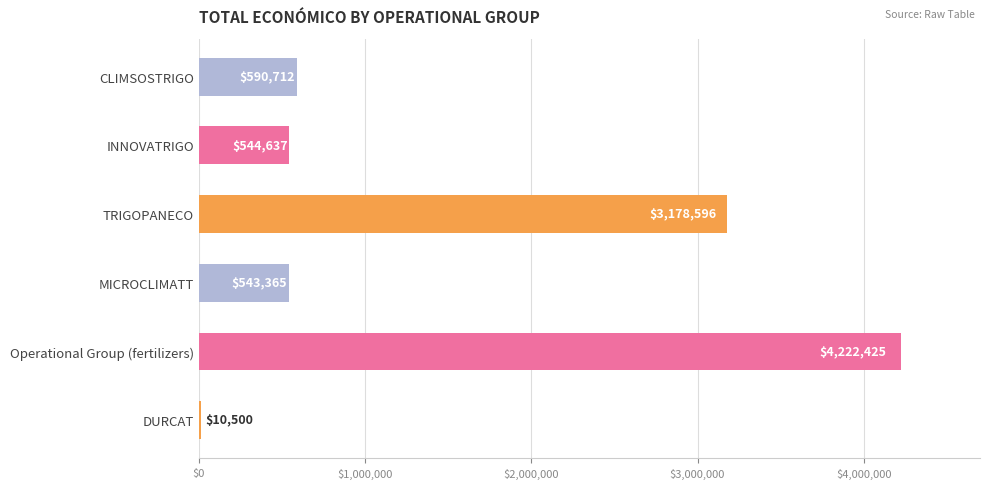

What is the change in value from INNOVATRIGO to Operational Group (fertilizers)?

+3677788